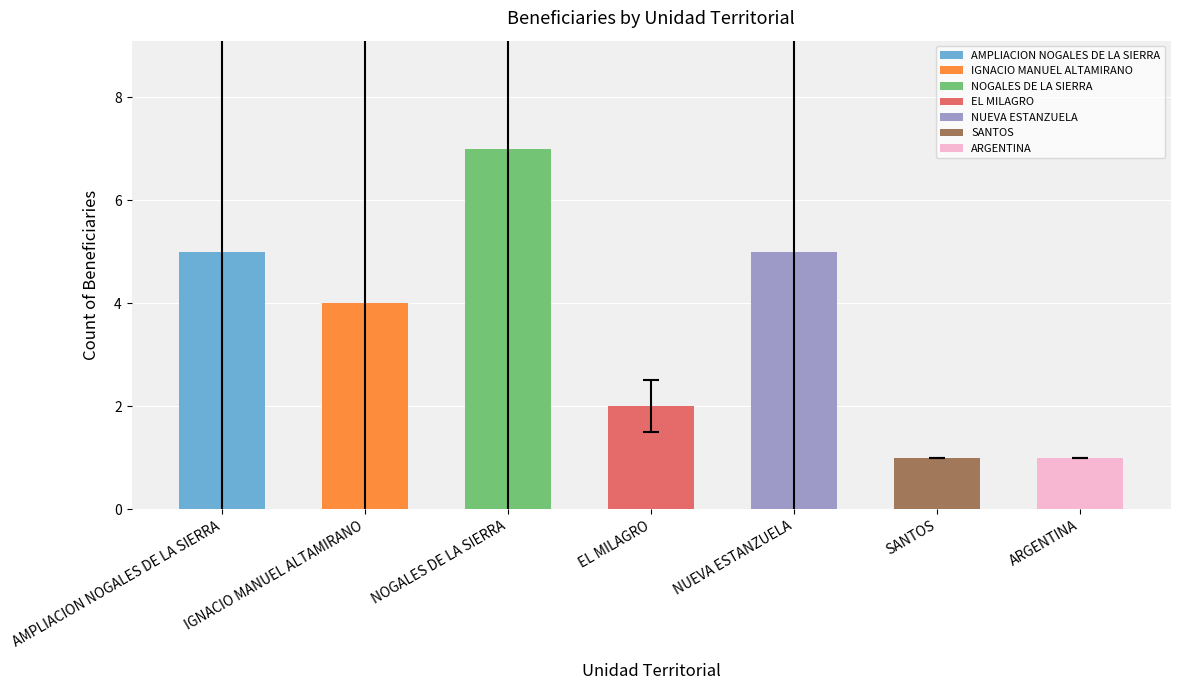

What value does the data have at NOGALES DE LA SIERRA?

7